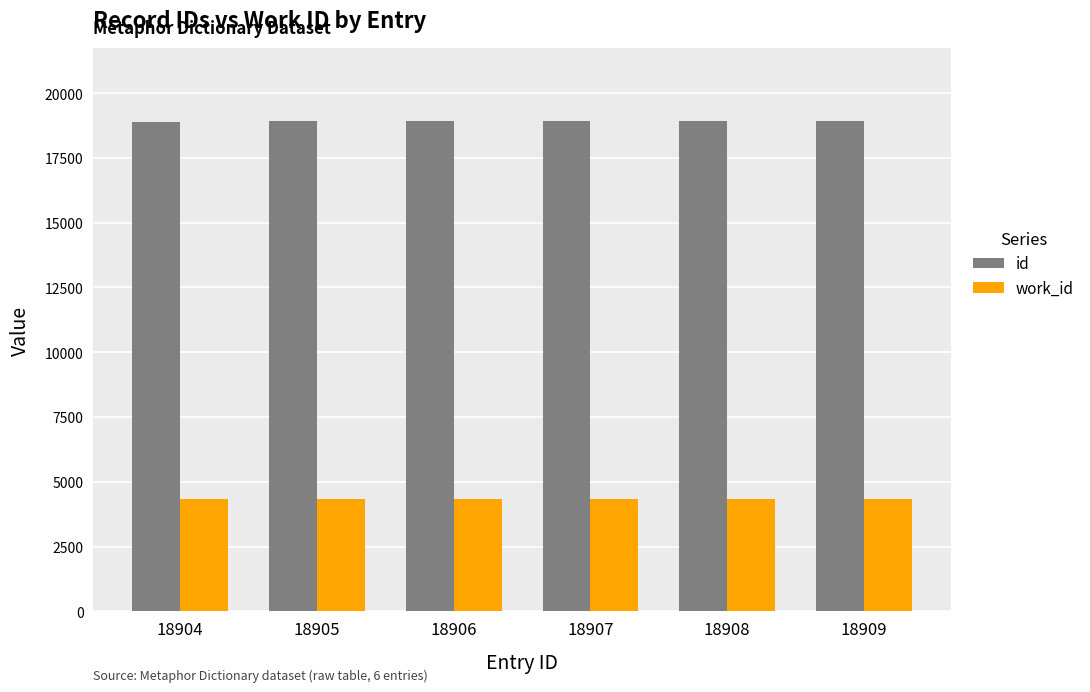

Which series has the largest total across all categories?

id